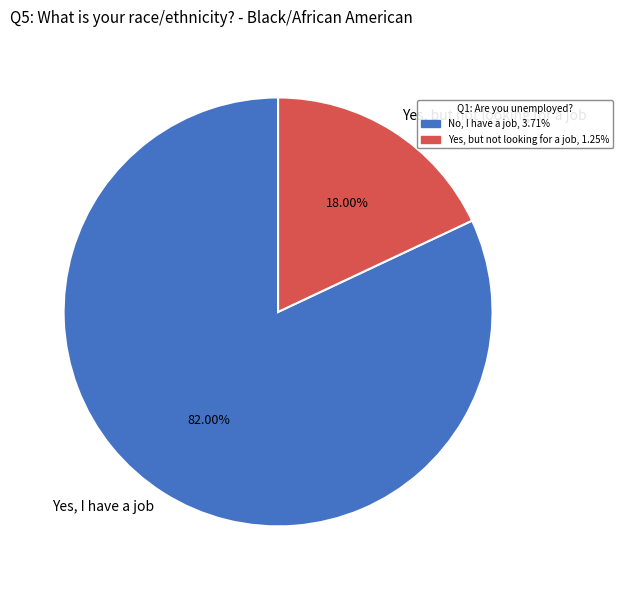

Combined, do Yes, I have a job and Yes, but not looking for a job account for over 50%?

Yes